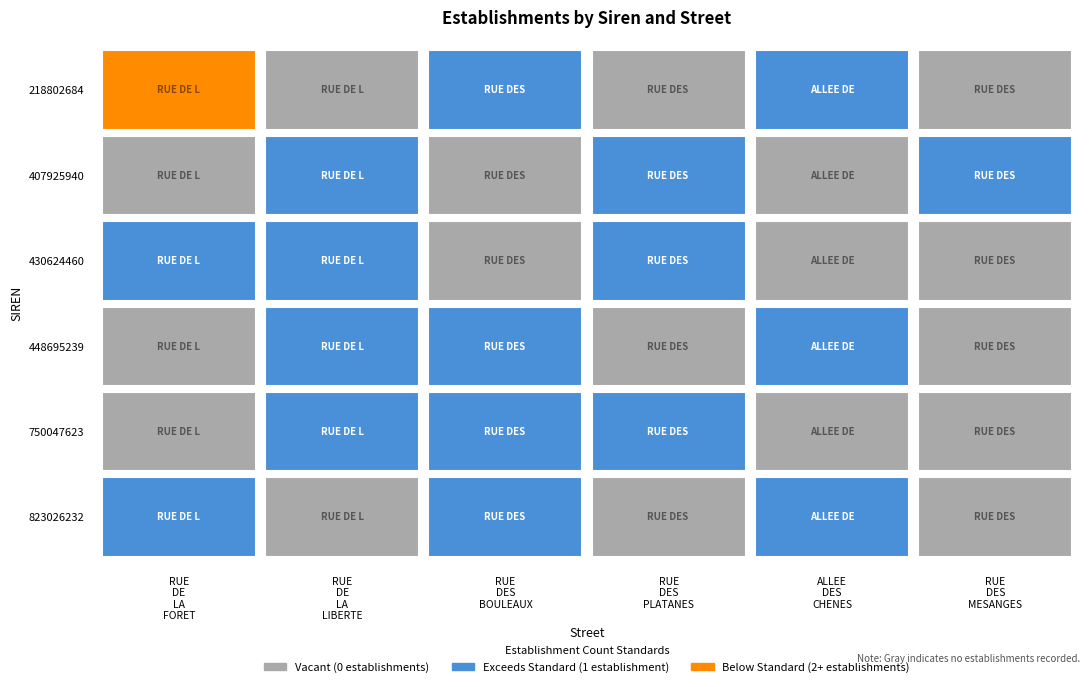

Where is RUE DE LA LIBERTE nearest to the value 0?

218802684